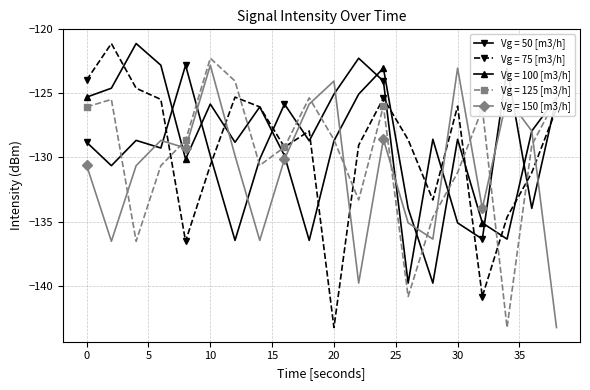

In Vg = 50 [m3/h], how many points are higher than both neighbors (excluding endpoints)?

6